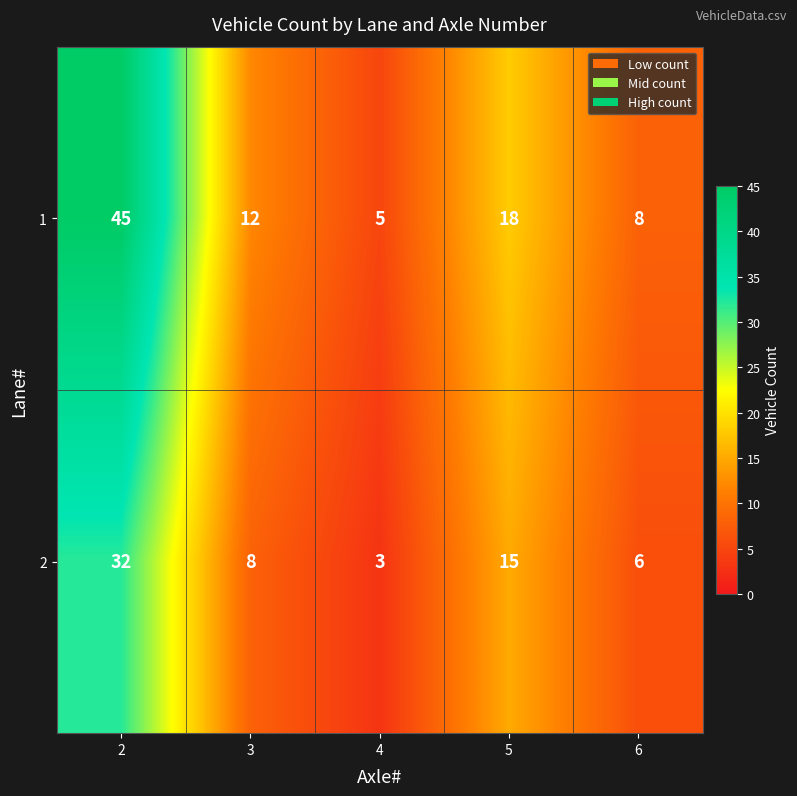

What is the difference between the 2 values at 4 and 2?

29